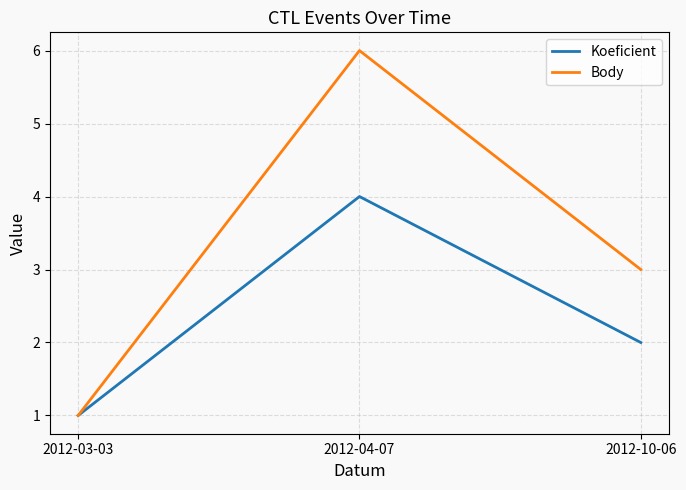

What is the highest value of the Body series?

6